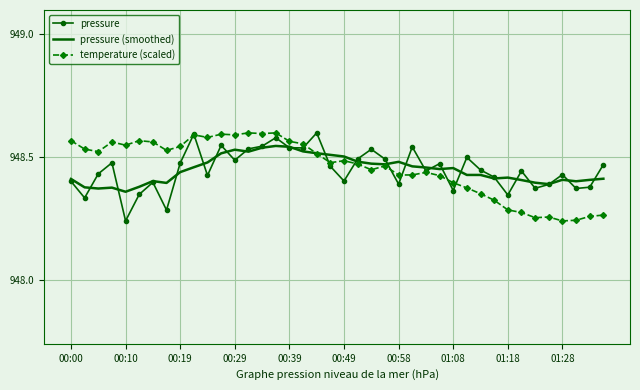

How many lines are shown in the chart?

3